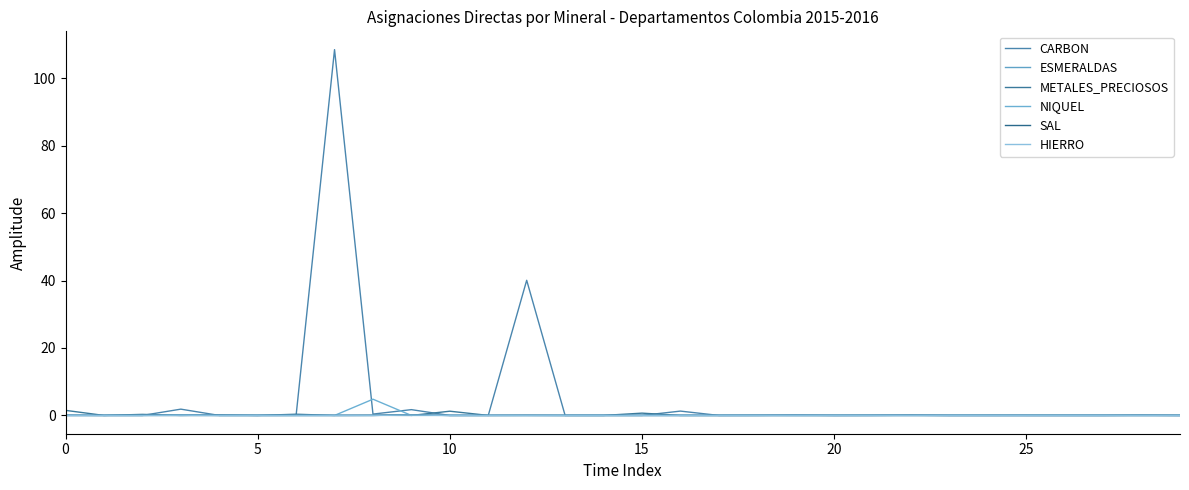

Which series has the widest spread of values?

CARBON